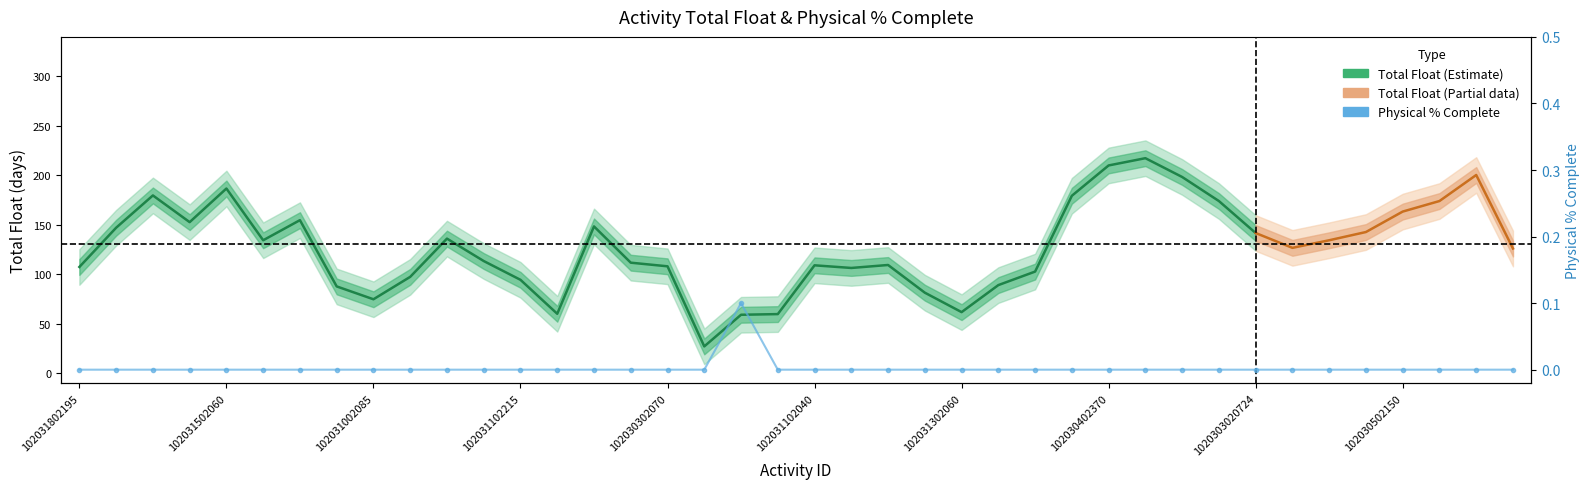

The value at 102031102350 is 0.0. True or false?

True